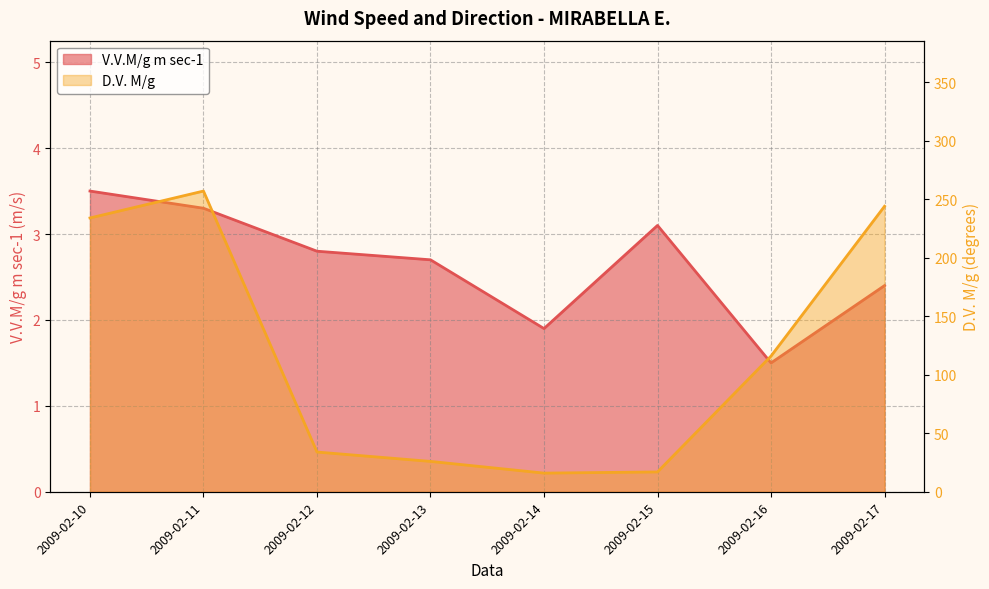

At which category is the sum across all series the highest?

2009-02-11